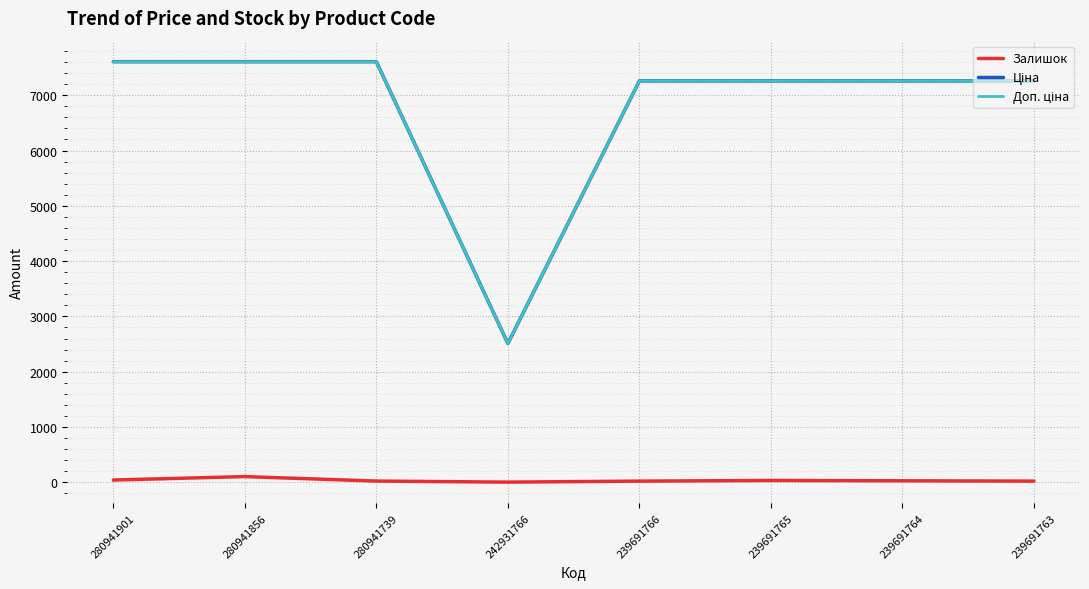

True or false: Залишок and Доп. ціна intersect in this chart.

False